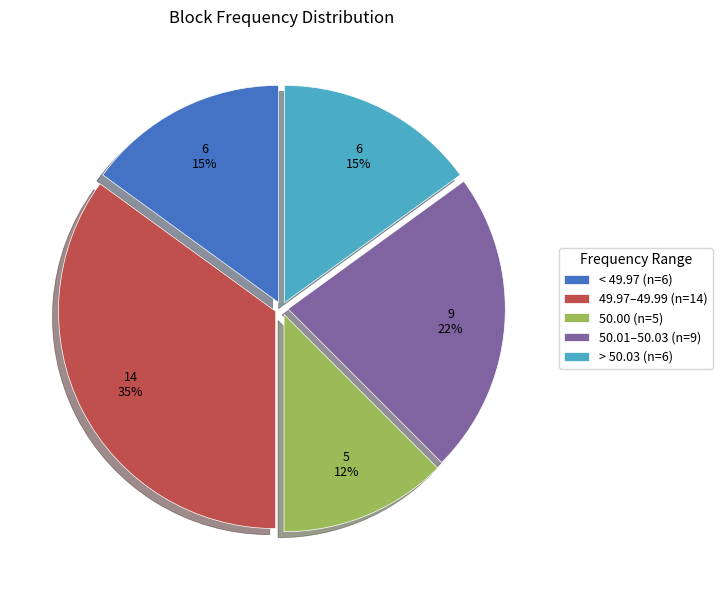

To the nearest percent, what percentage of the pie is 49.97–49.99 (n=14)?

35%